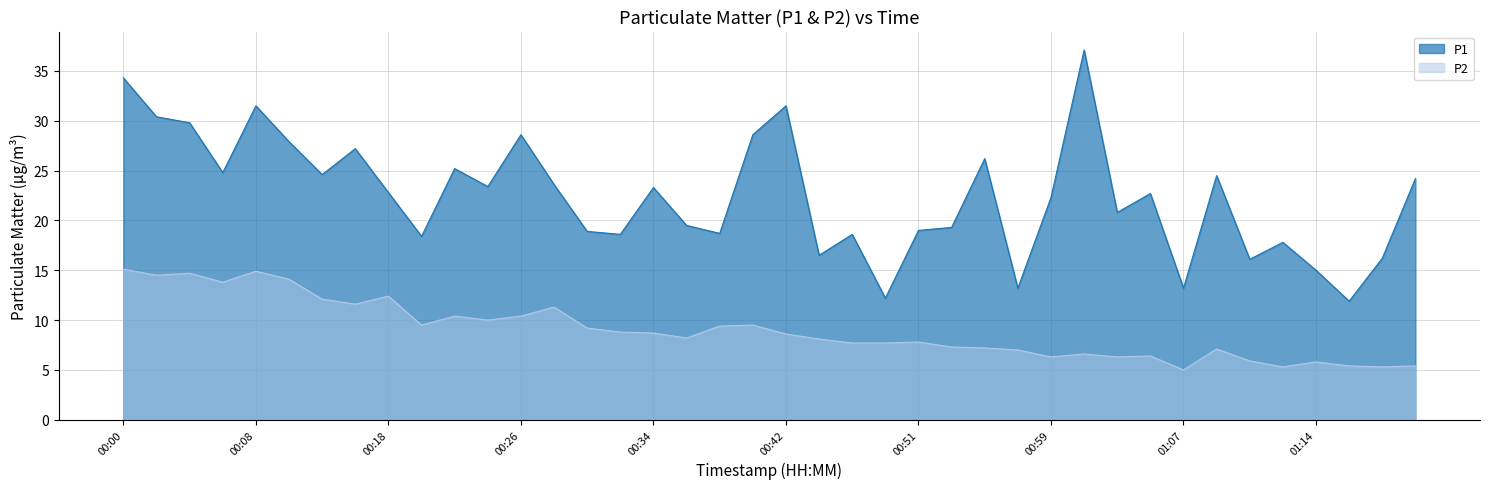

Which series has the largest total across all categories?

P1